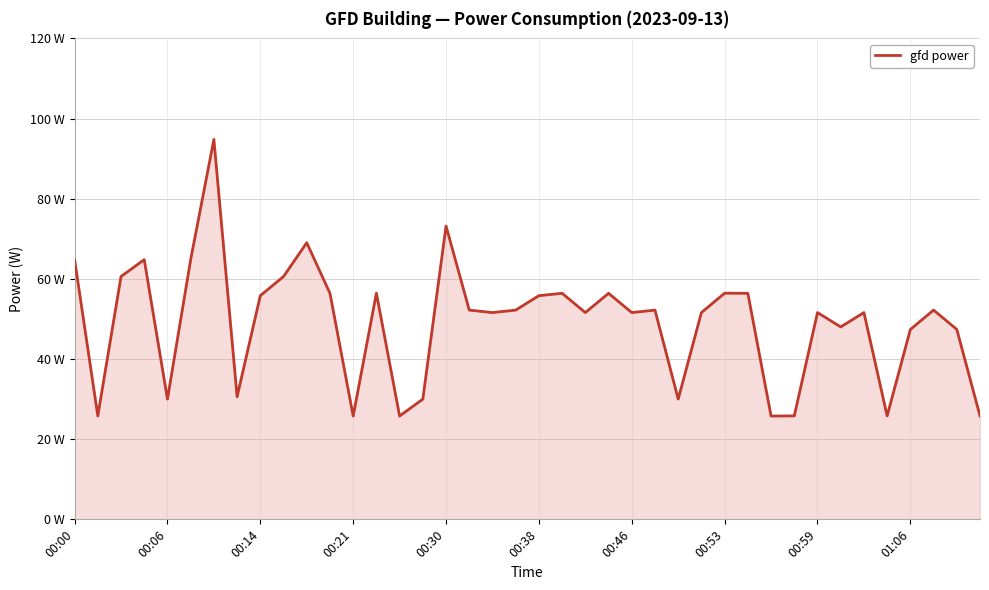

Does the chart have visible grid lines?

Yes